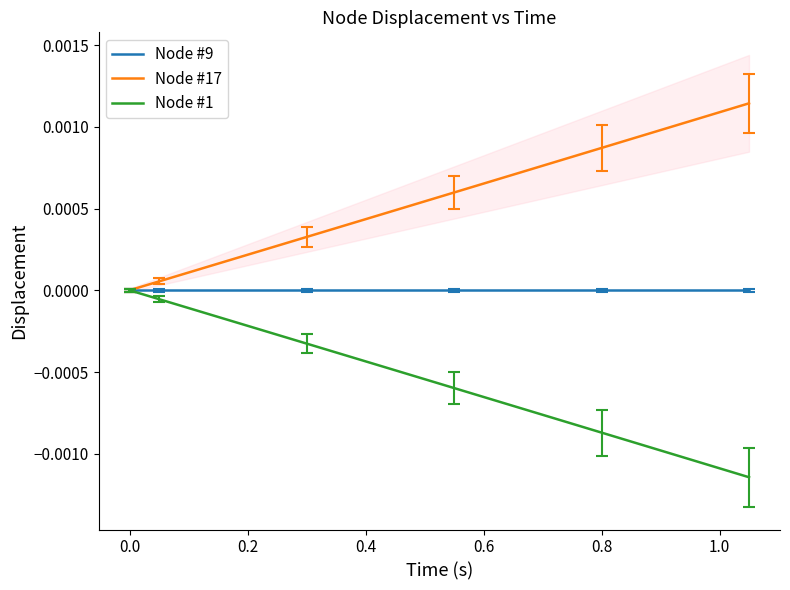

Which series has the largest total across all categories?

Node #17